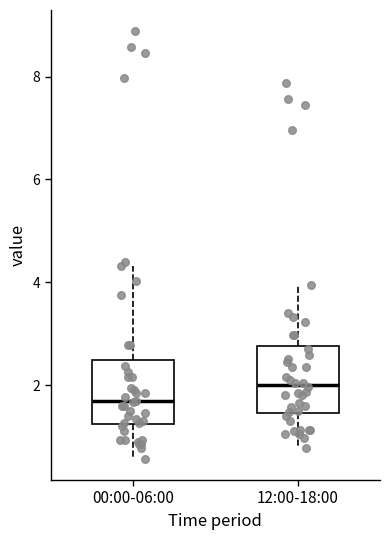

Which box's median line is the lowest?

00:00-06:00